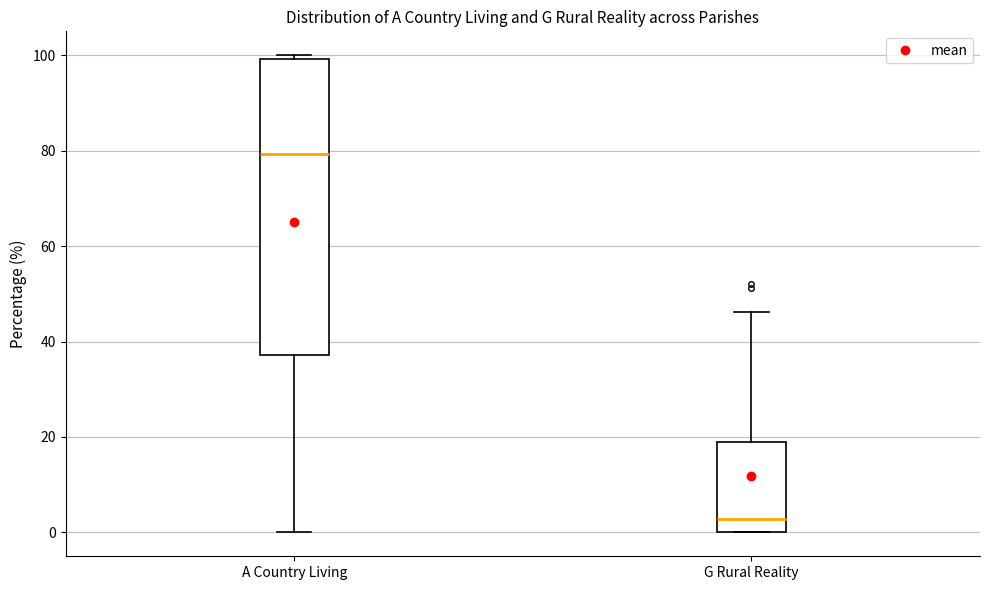

Which box is the tallest, from its lower edge to its upper edge?

A Country Living